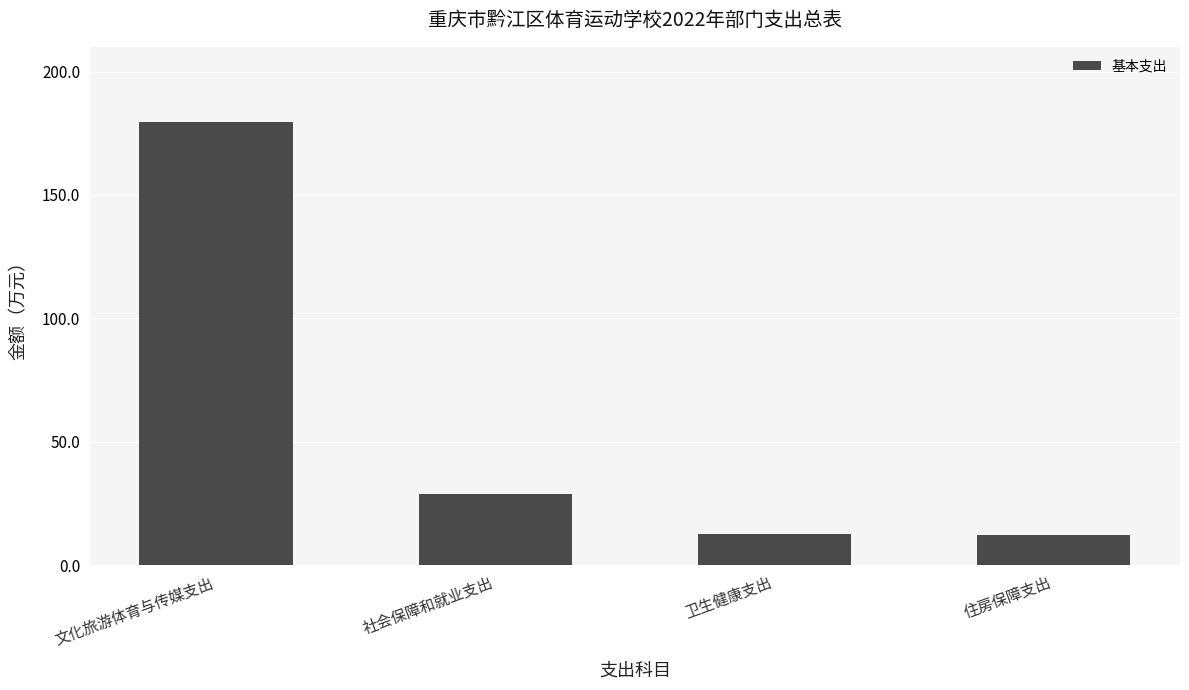

What is the value of the 4th bar from the left?

12.1